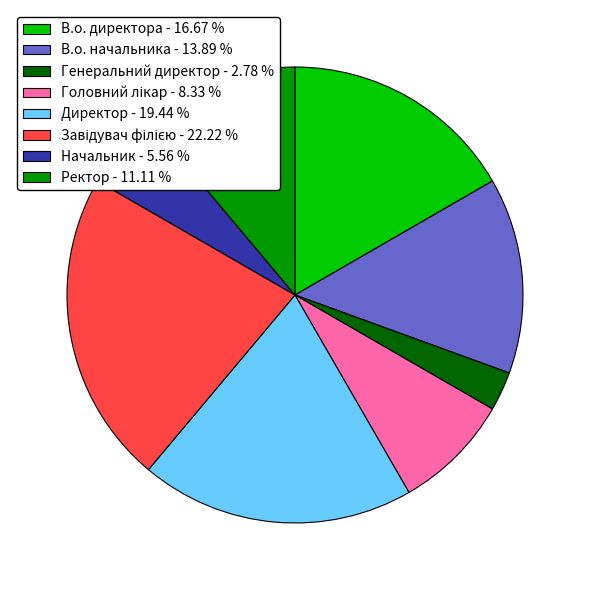

True or false: Начальник accounts for 1% of the total.

False